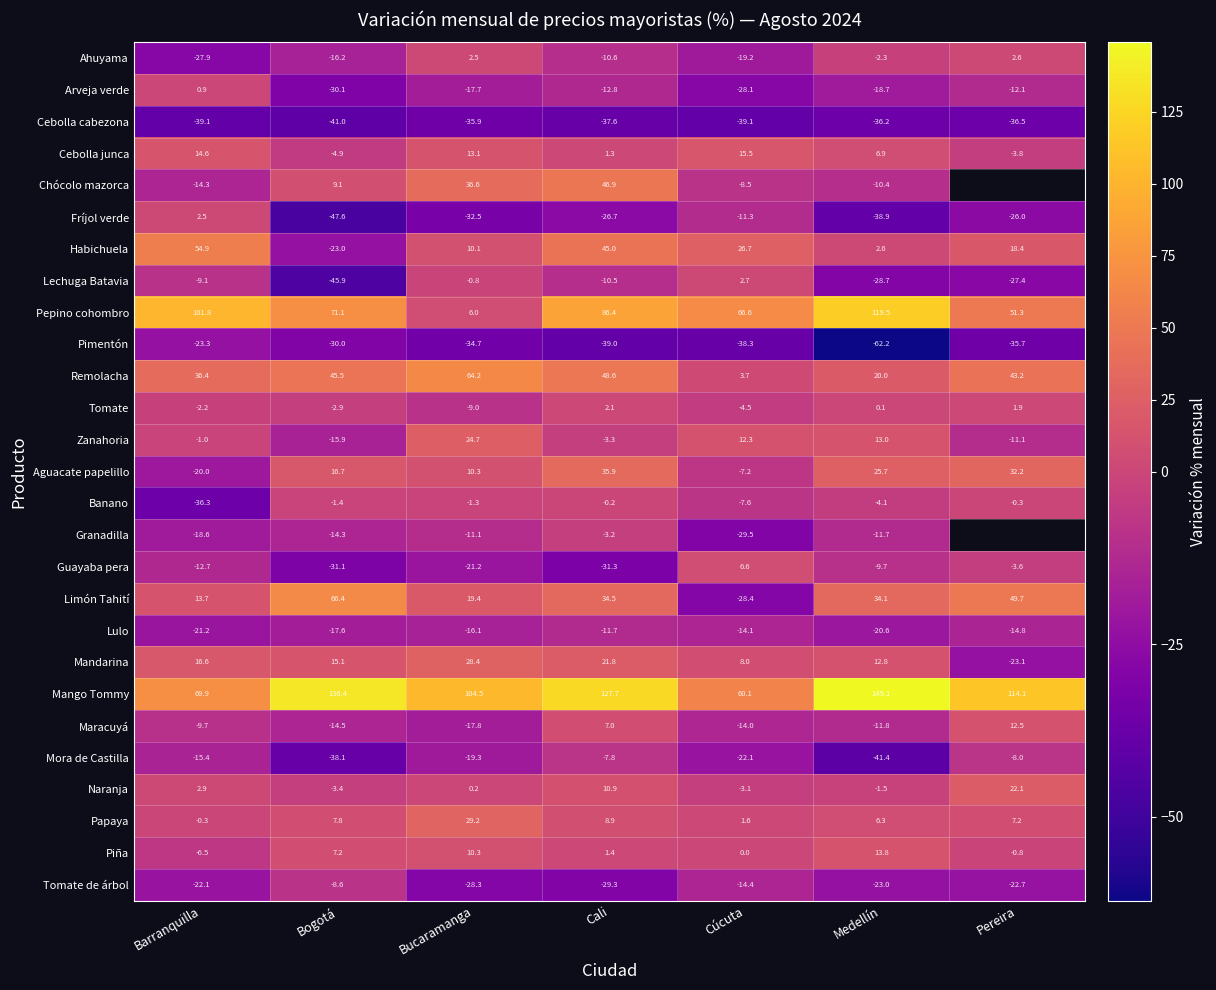

At Cali, list the series in order from largest to smallest.

Mango Tommy, Pepino cohombro, Remolacha, Chócolo mazorca, Habichuela, Aguacate papelillo, Limón Tahití, Mandarina, Naranja, Papaya, Maracuyá, Tomate, Piña, Cebolla junca, Banano, Granadilla, Zanahoria, Mora de Castilla, Lechuga Batavia, Ahuyama, Lulo, Arveja verde, Fríjol verde, Tomate de árbol, Guayaba pera, Cebolla cabezona, Pimentón